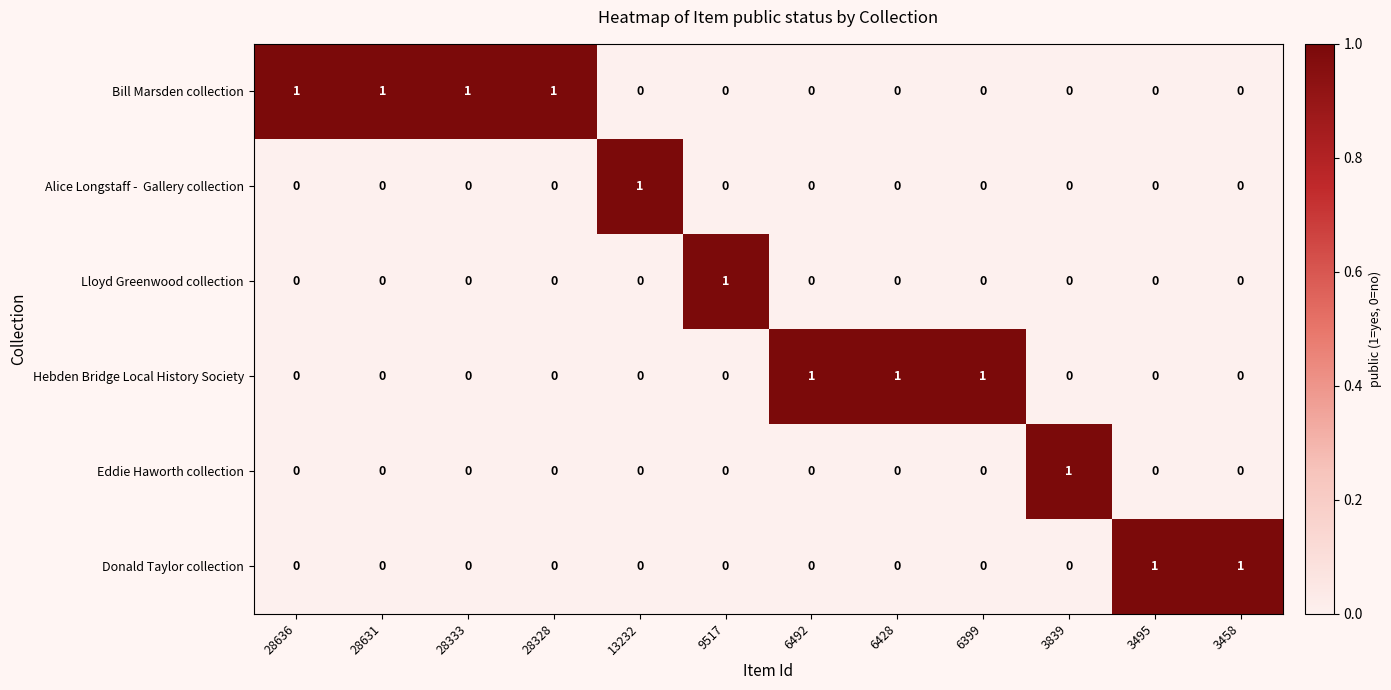

True or false: Donald Taylor collection has a value of -1 at 6399.

False